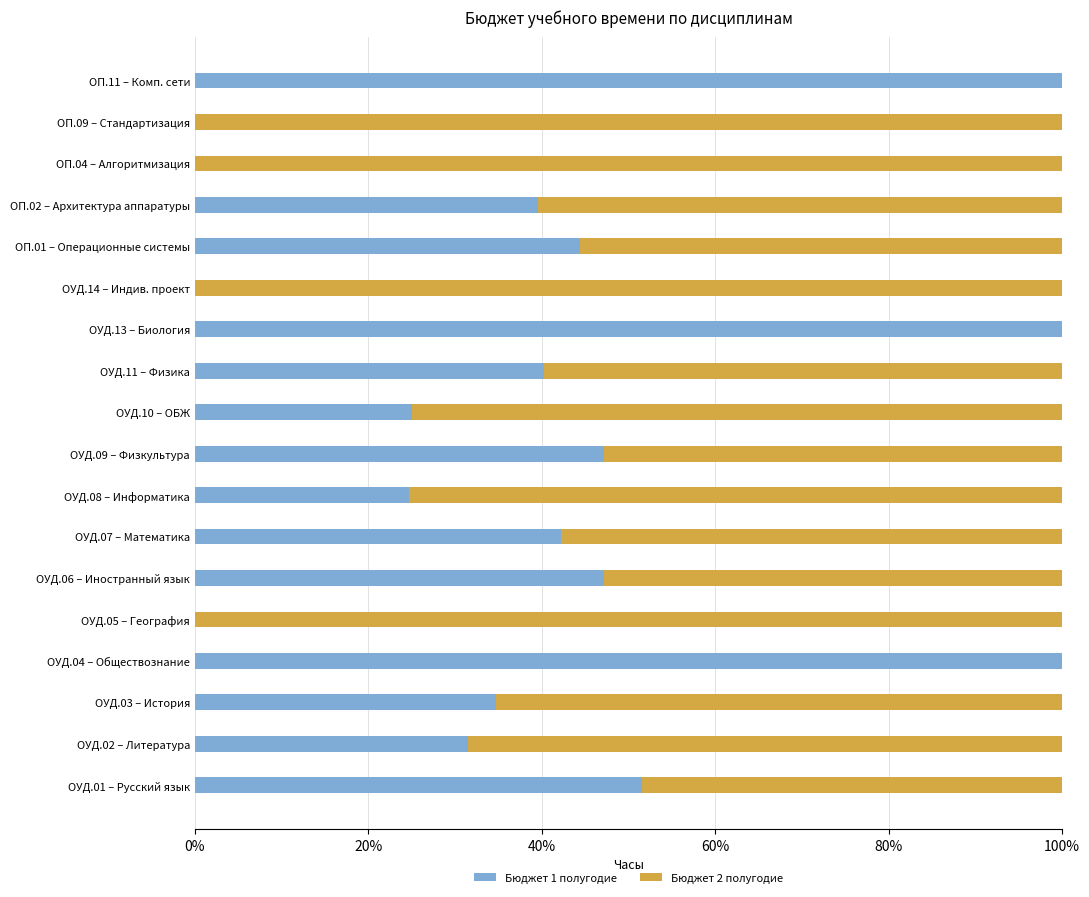

What is the sum of all Бюджет 1 полугодие values?

728.3